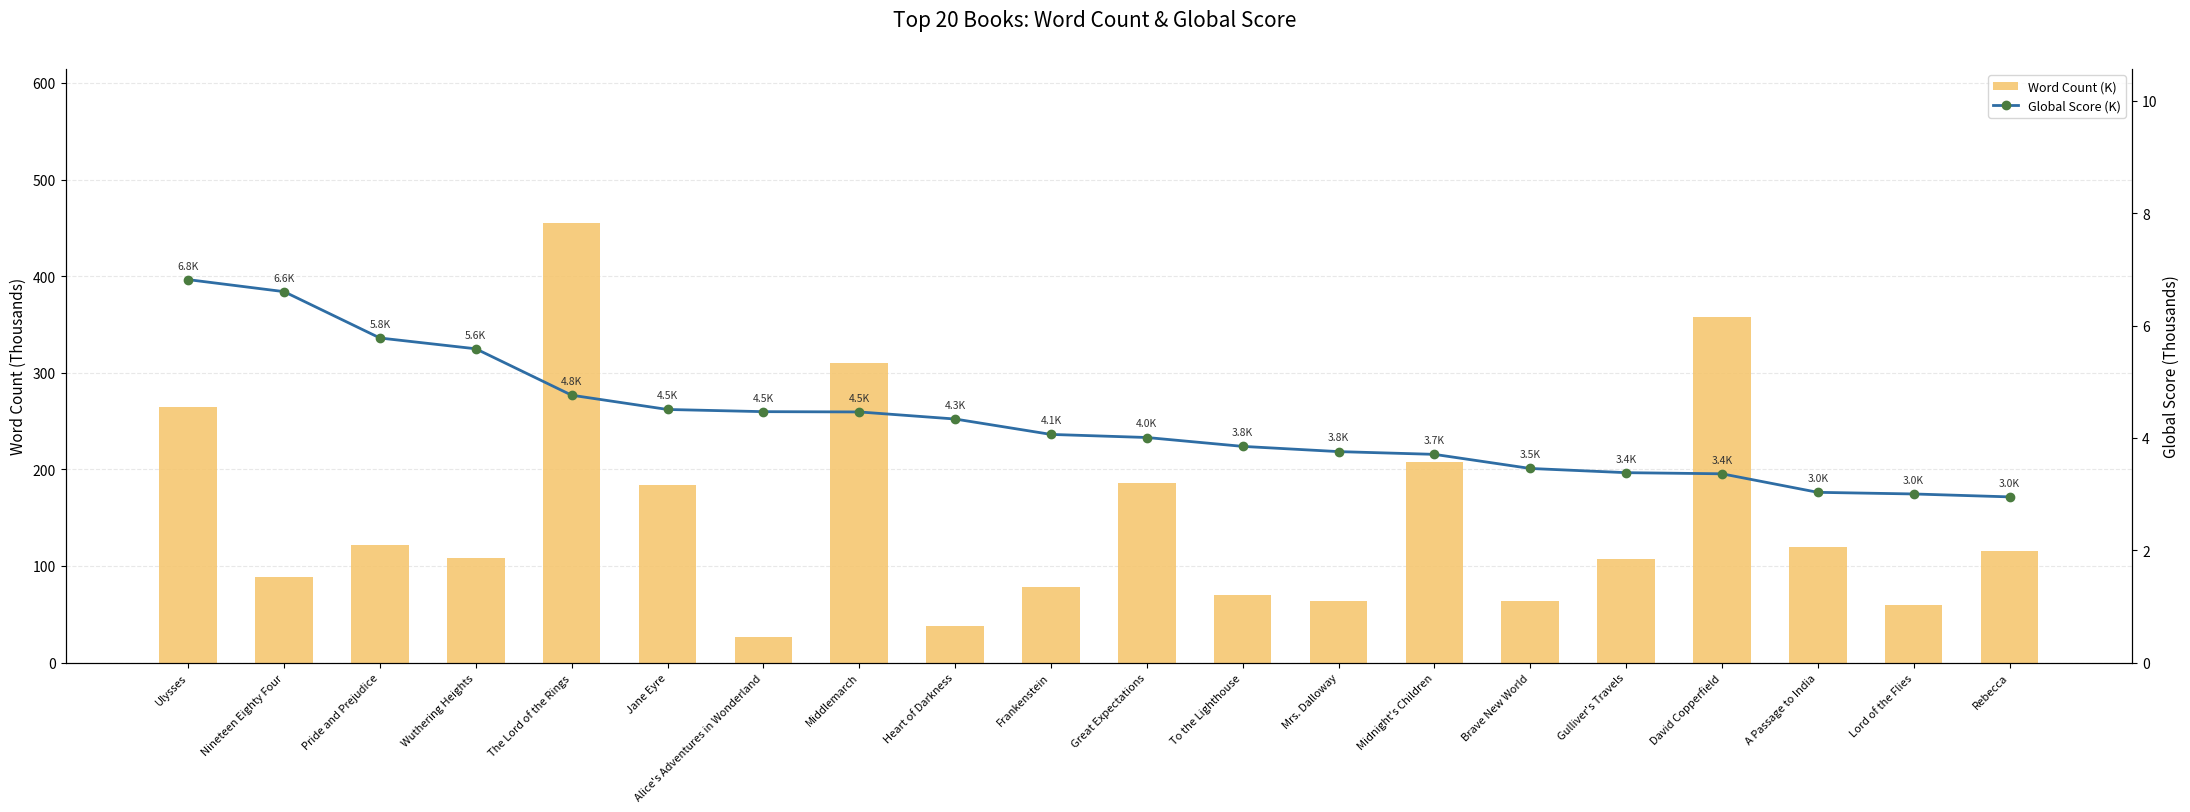

How many groups of bars are there?

20